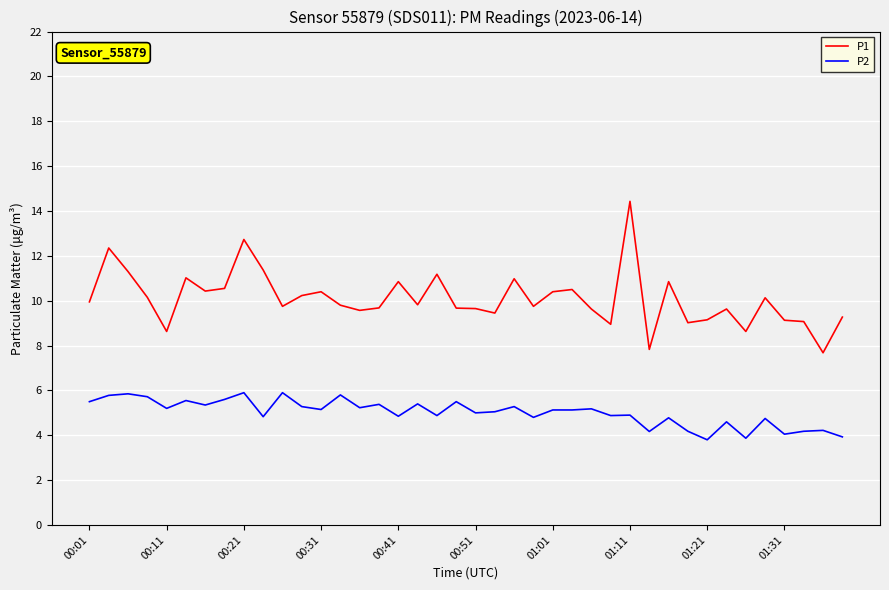

What is the maximum value shown in the chart?

14.4